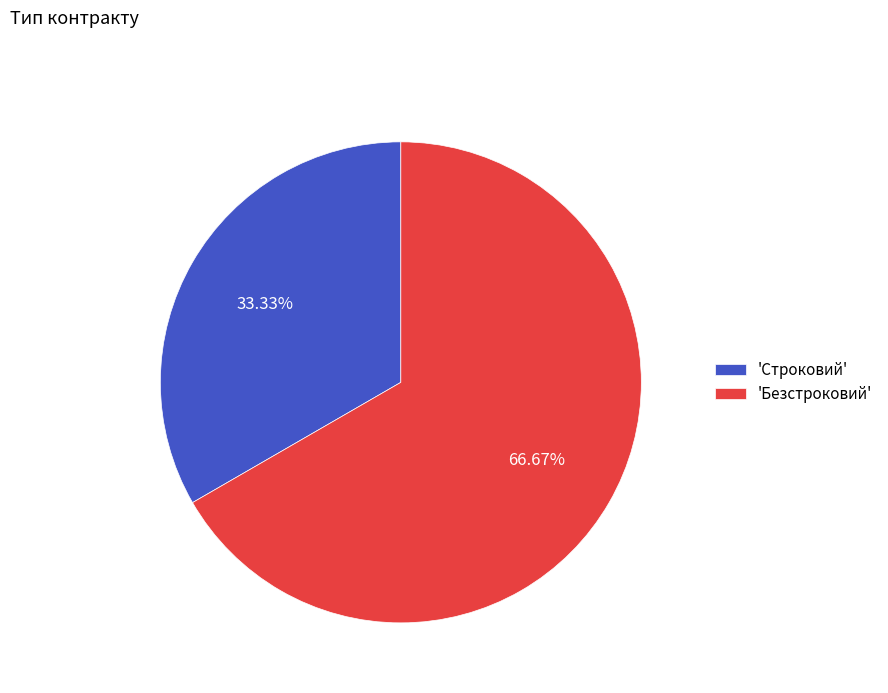

Rank the categories by value from lowest to highest.

'Строковий', 'Безстроковий'